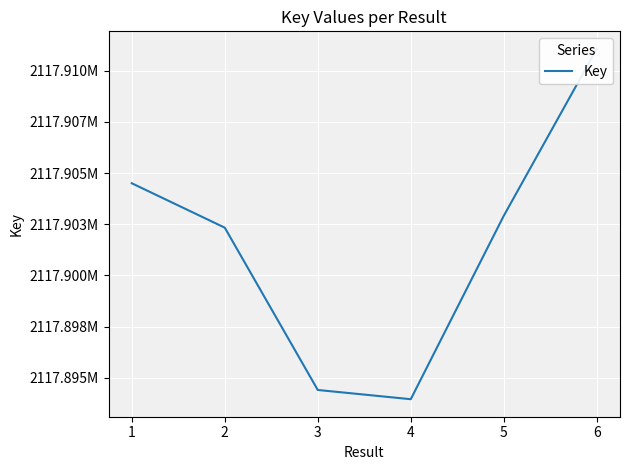

How many distinct data groups are displayed?

1